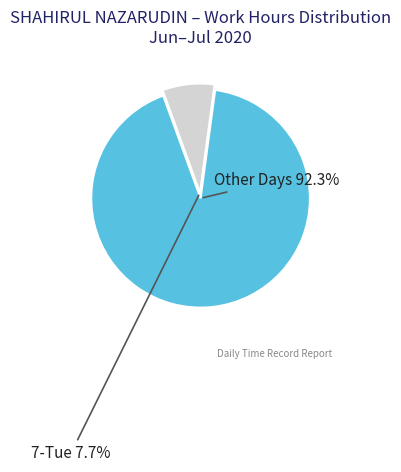

To the nearest percent, what is the difference between the largest and smallest slice percentages?

85%